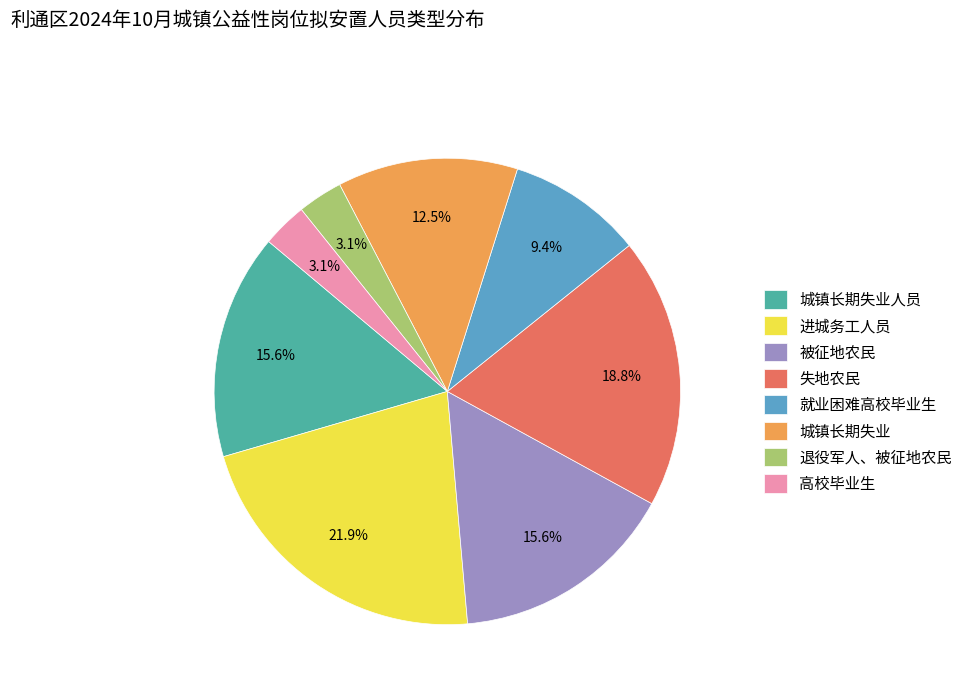

To the nearest percent, what is the difference between the largest and smallest slice percentages?

19%